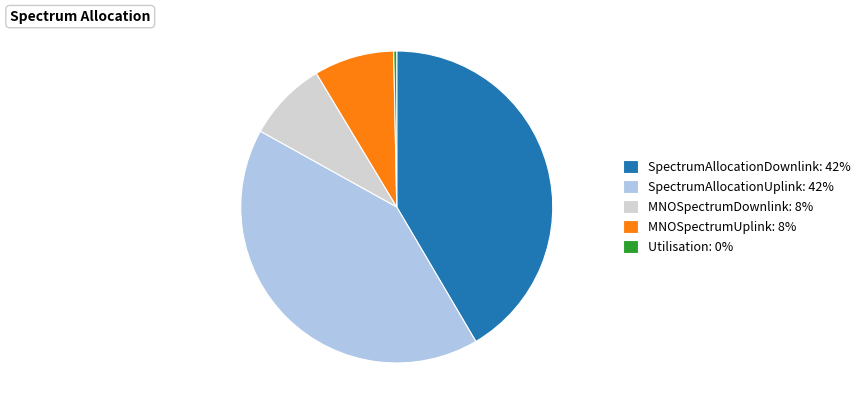

True or false: MNOSpectrumDownlink accounts for 8% of the total.

True